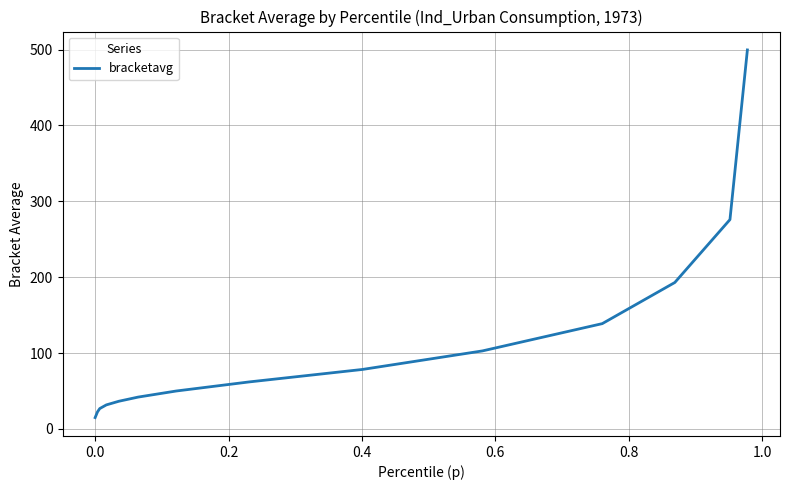

What is the maximum value shown in the chart?

499.5